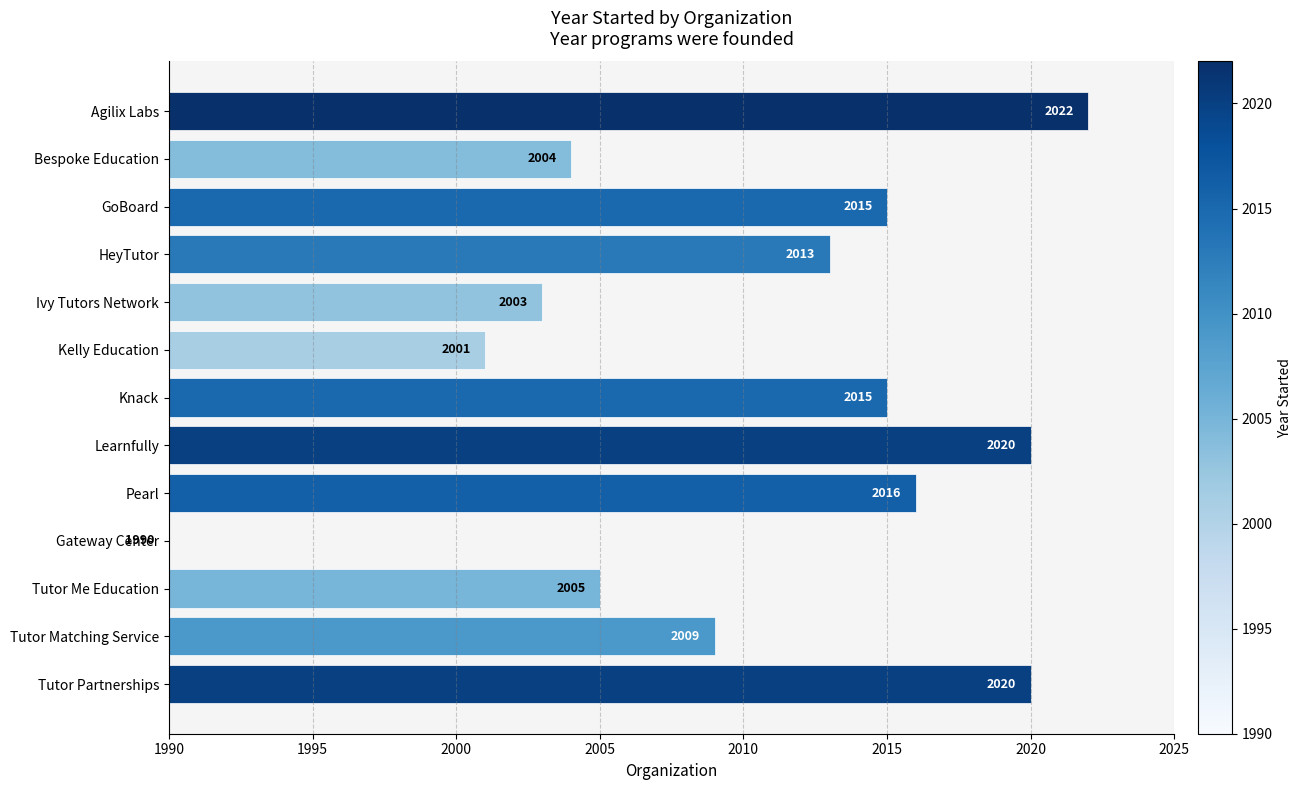

What is the greatest value displayed?

2022